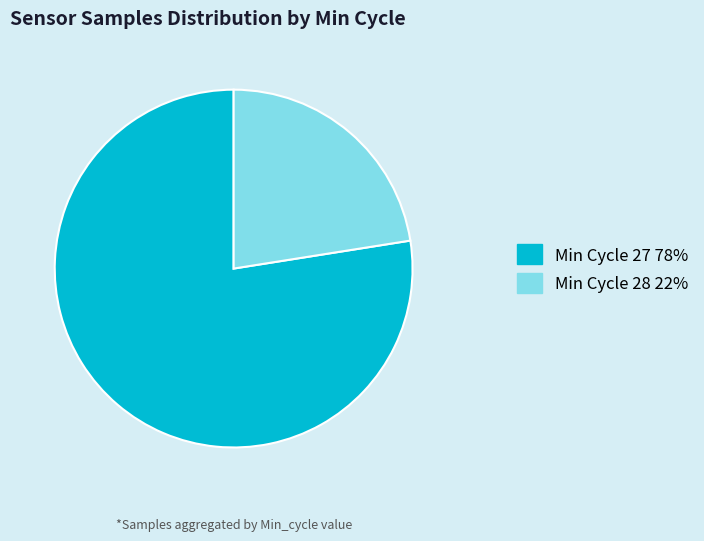

Is there a majority slice in this chart?

Yes